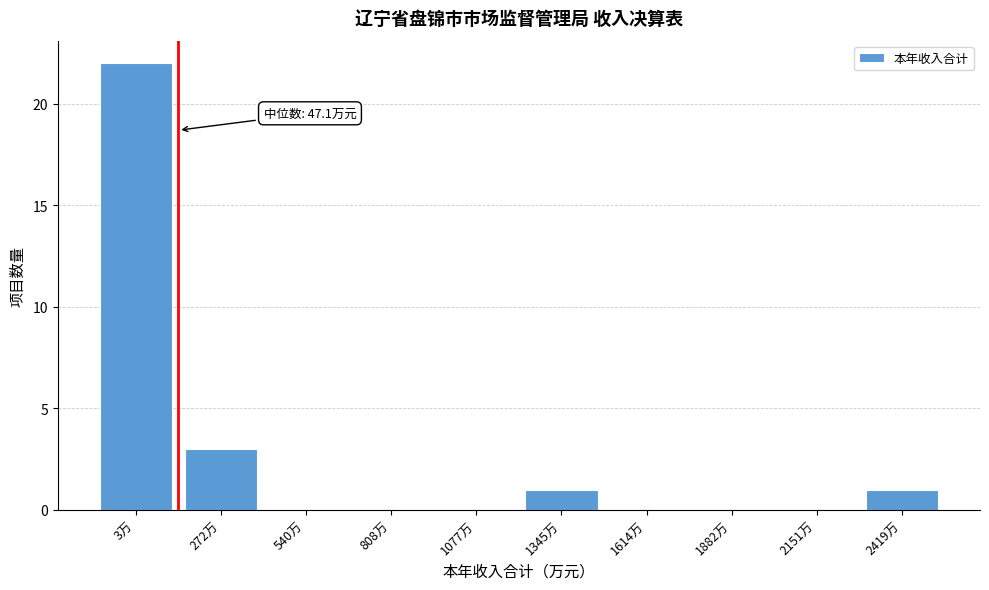

Reading left to right, transcribe all the data shown in this chart.

3万=22	272万=3	540万=0	808万=0	1077万=0	1345万=1	1614万=0	1882万=0	2151万=0	2419万=1